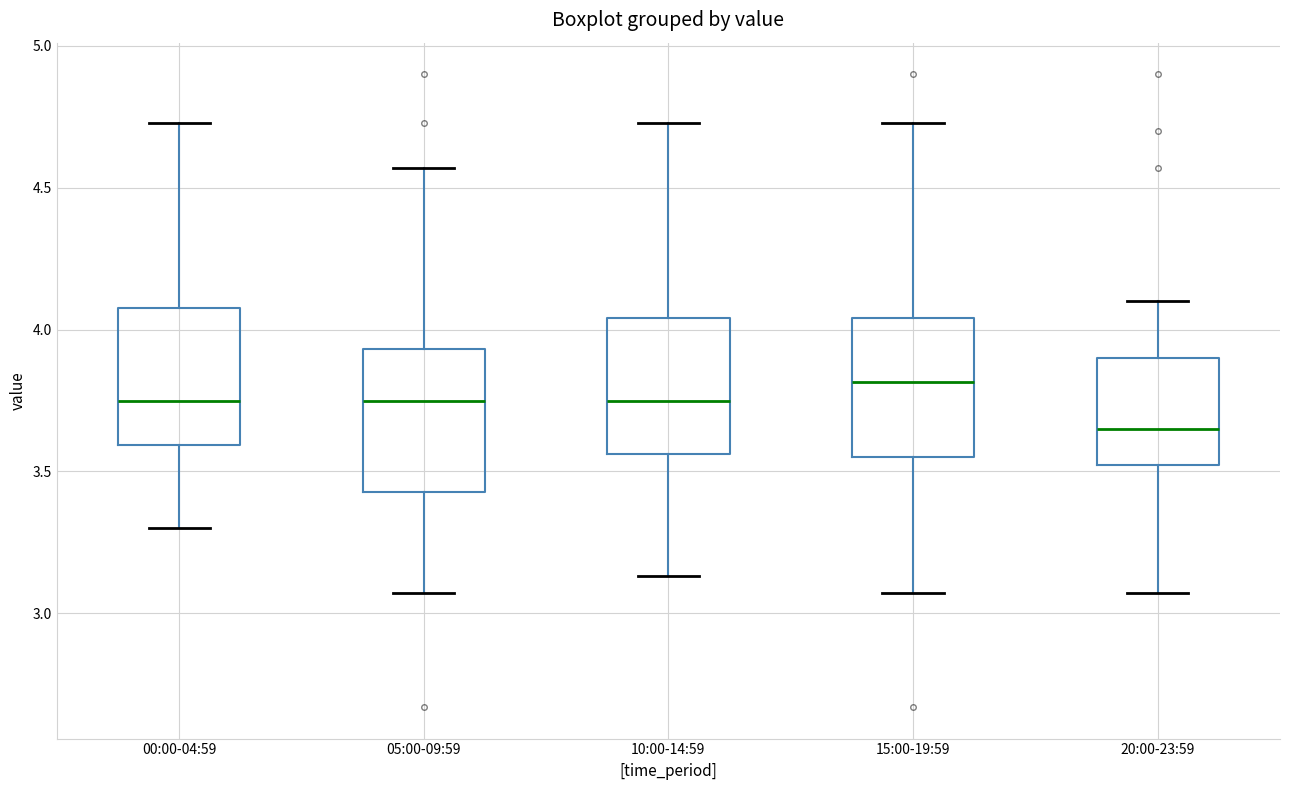

Reading left to right, read every box against the y-axis: the position of its median line, the range the box covers, and the ends of its whiskers. The values are not printed on the chart, so give them approximately, as read against the axis.

00:00-04:59: median 3.75, box 3.60 to 4.10, whiskers 3.30 to 4.75
05:00-09:59: median 3.75, box 3.45 to 3.95, whiskers 3.05 to 4.55
10:00-14:59: median 3.75, box 3.55 to 4.05, whiskers 3.15 to 4.75
15:00-19:59: median 3.80, box 3.55 to 4.05, whiskers 3.05 to 4.75
20:00-23:59: median 3.65, box 3.50 to 3.90, whiskers 3.05 to 4.10